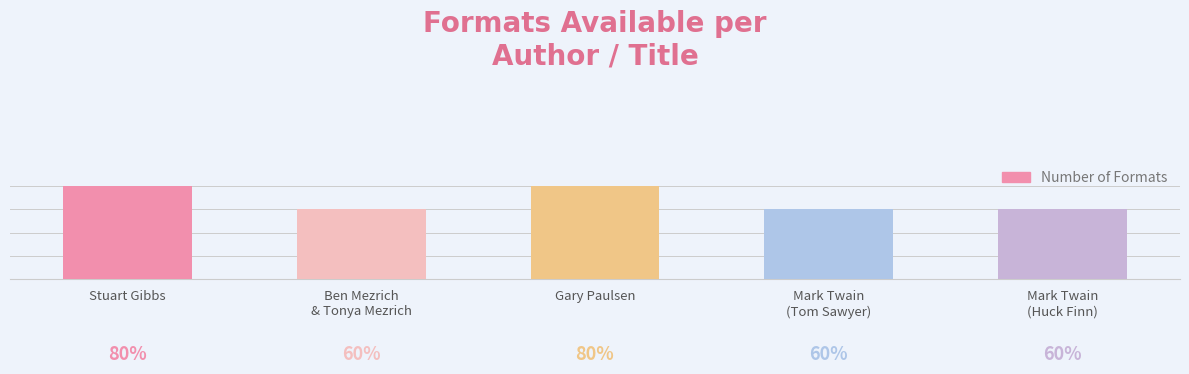

How many values are between 3 and 4?

5